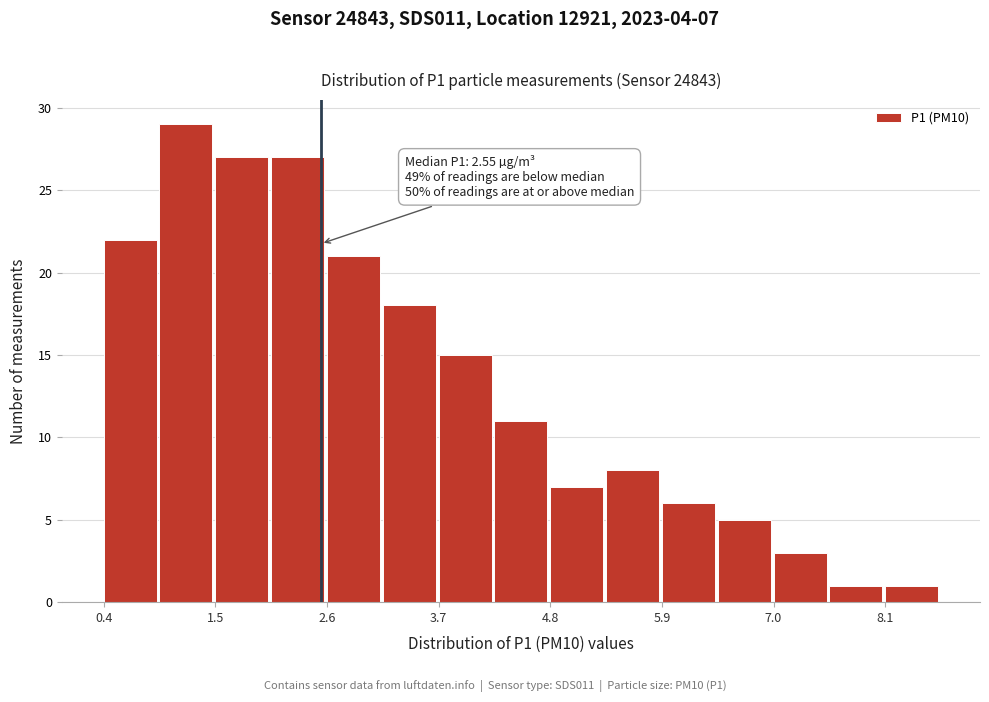

Read against the x-axis, roughly where is the centre of the tallest bar?

1.2